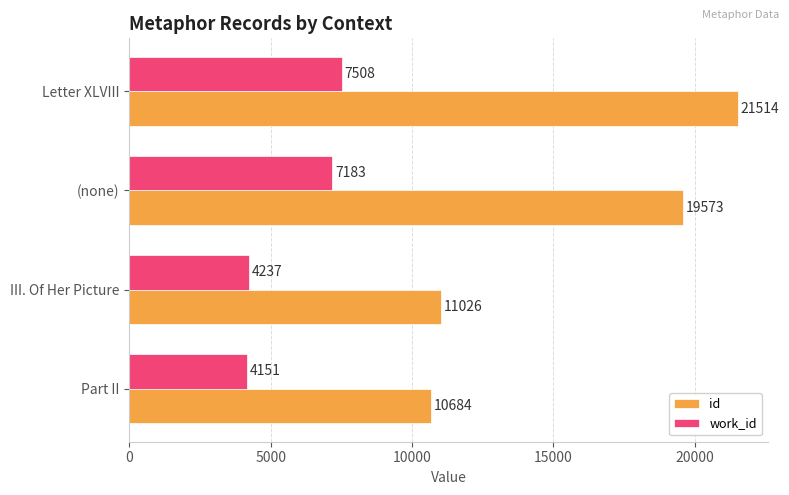

At which label is id closest to 16099?

(none)